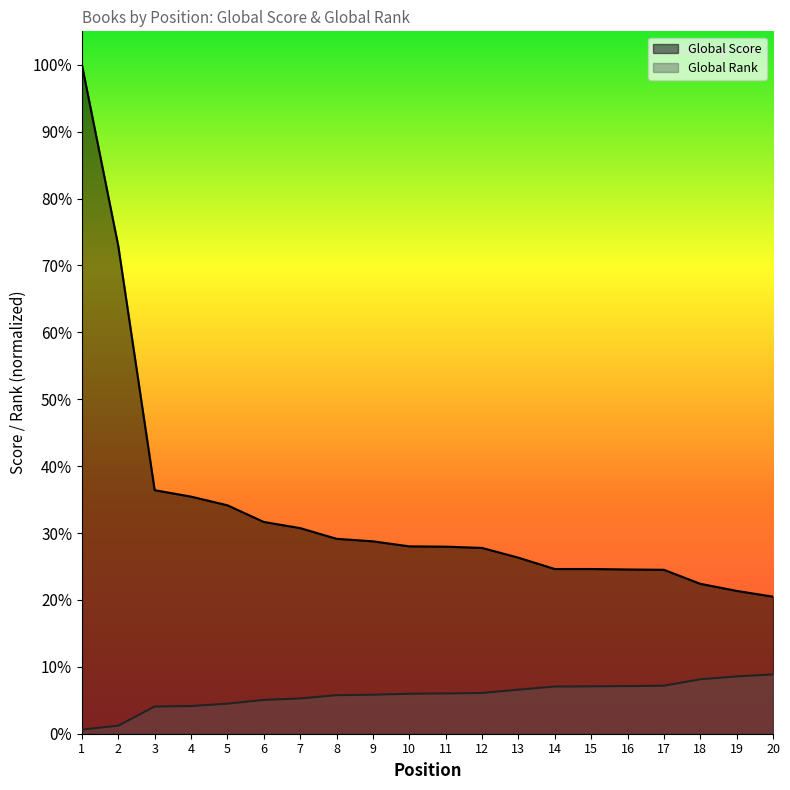

What is the average value of the Global Score line series?

1428